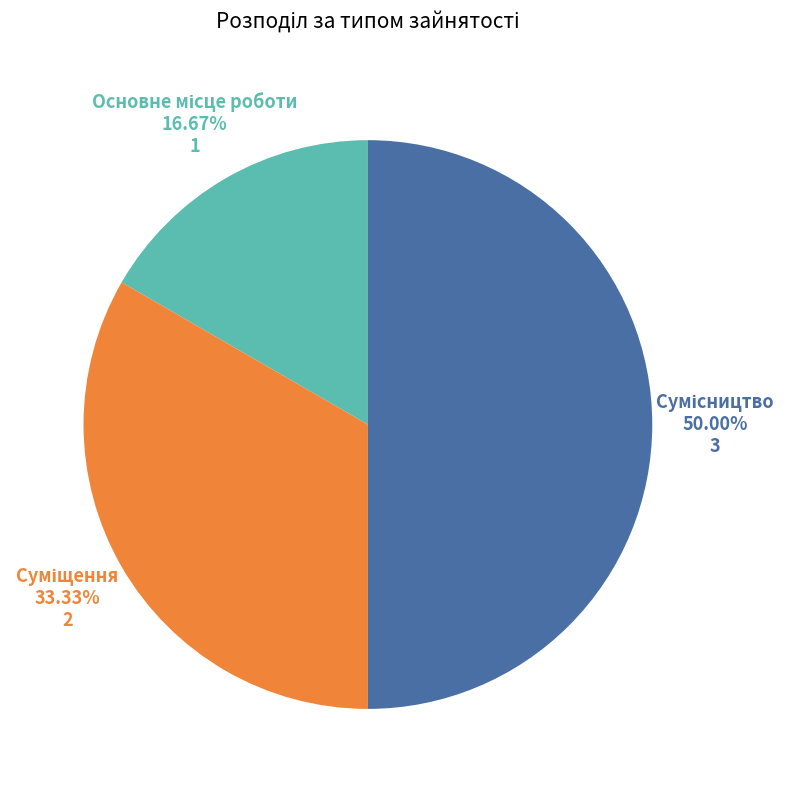

Rank the categories by value from lowest to highest.

Основне місце роботи, Суміщення, Сумісництво